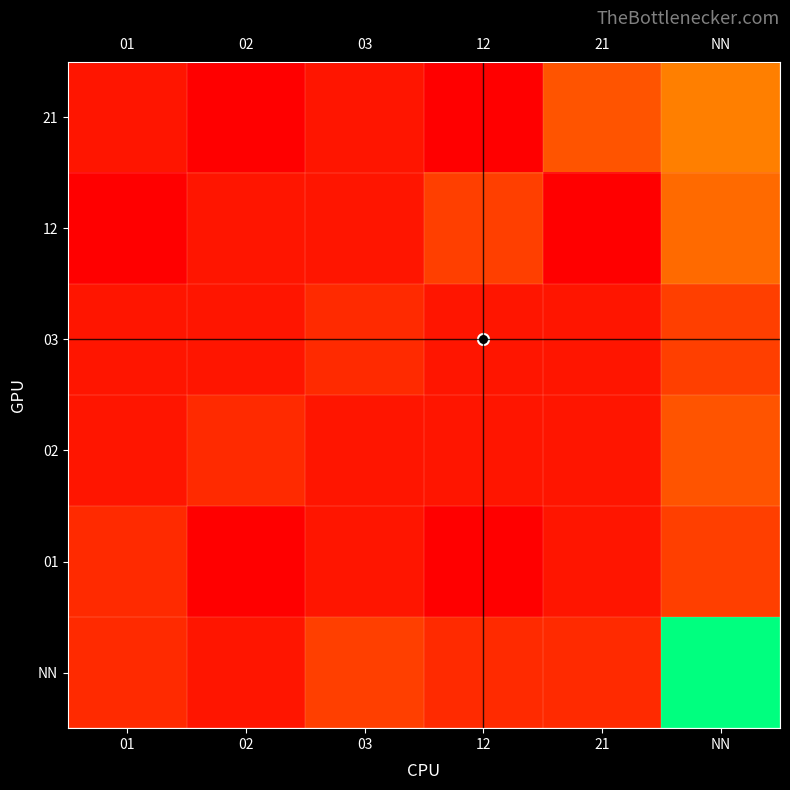

Count the number of categories in the chart.

6